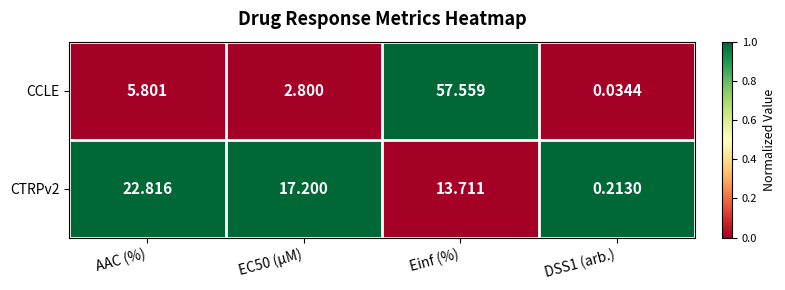

At which category is the sum across all series the highest?

Einf (%)